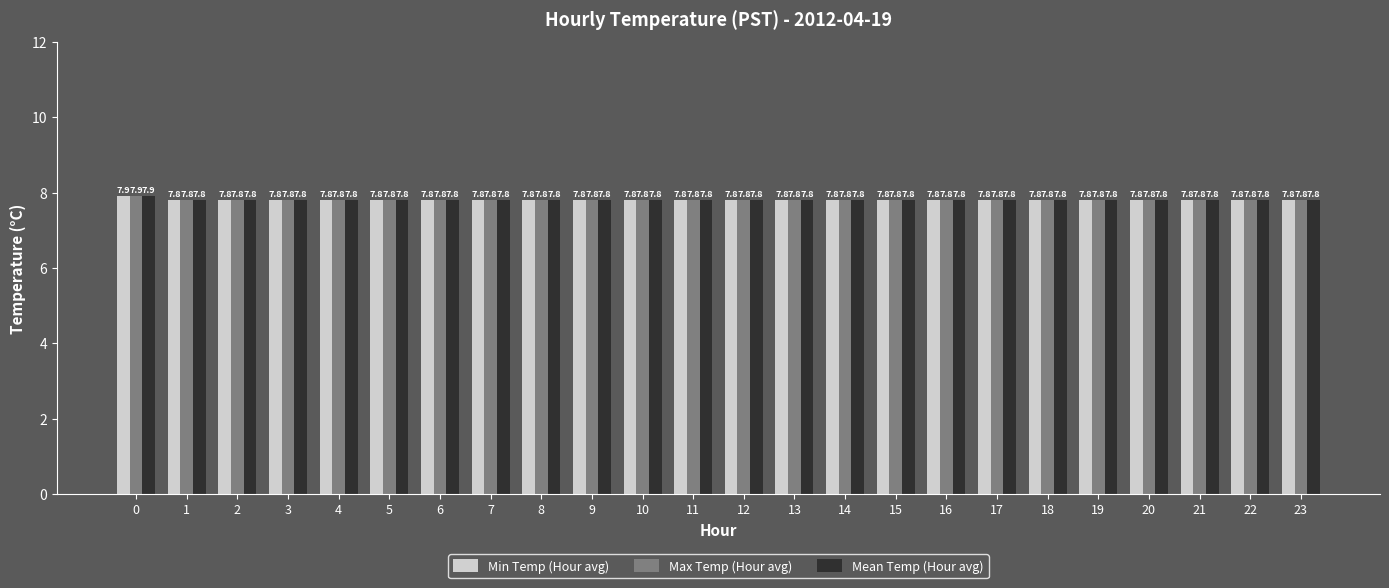

The Max Temp (Hour avg) series shows 12.3 at 17. True or false?

False